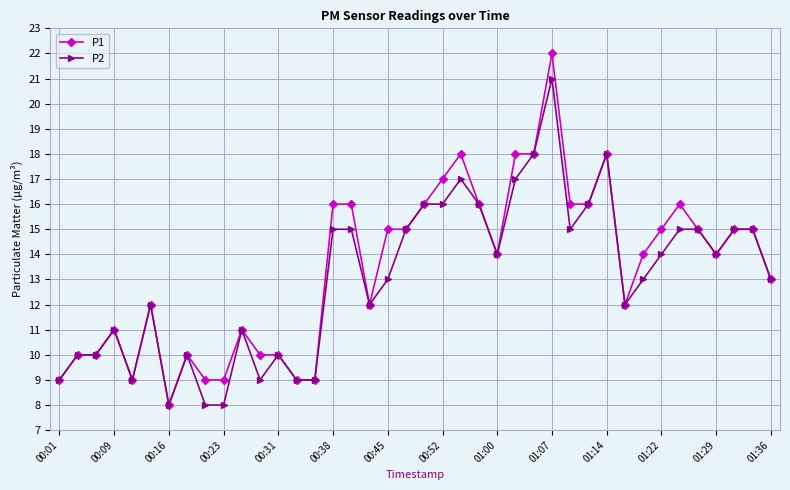

Which series has the largest range (max minus min)?

P1